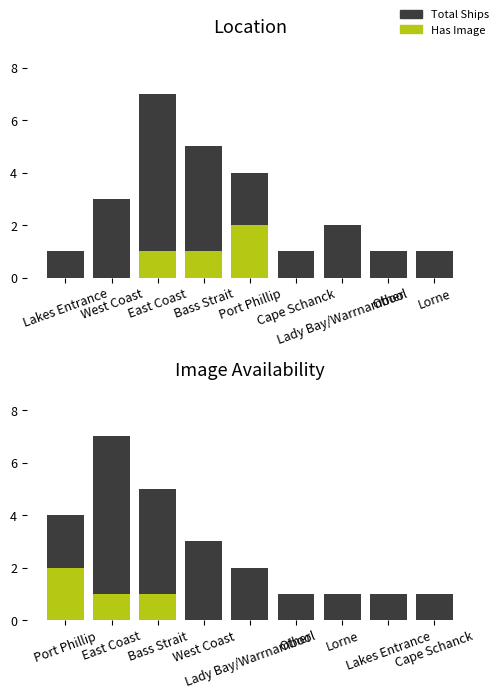

How many groups of bars are there?

9